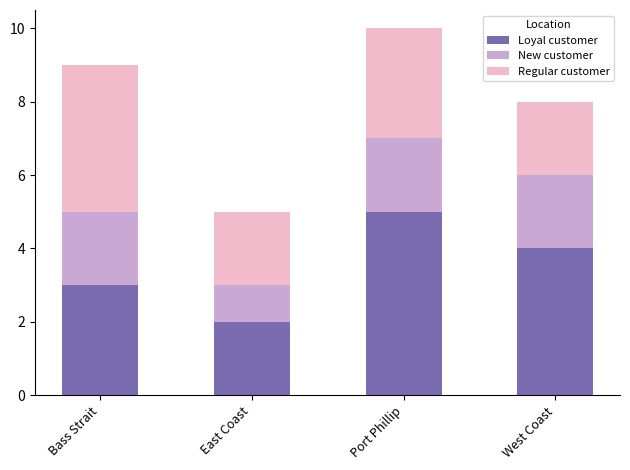

What is the average value of the Loyal customer series?

4